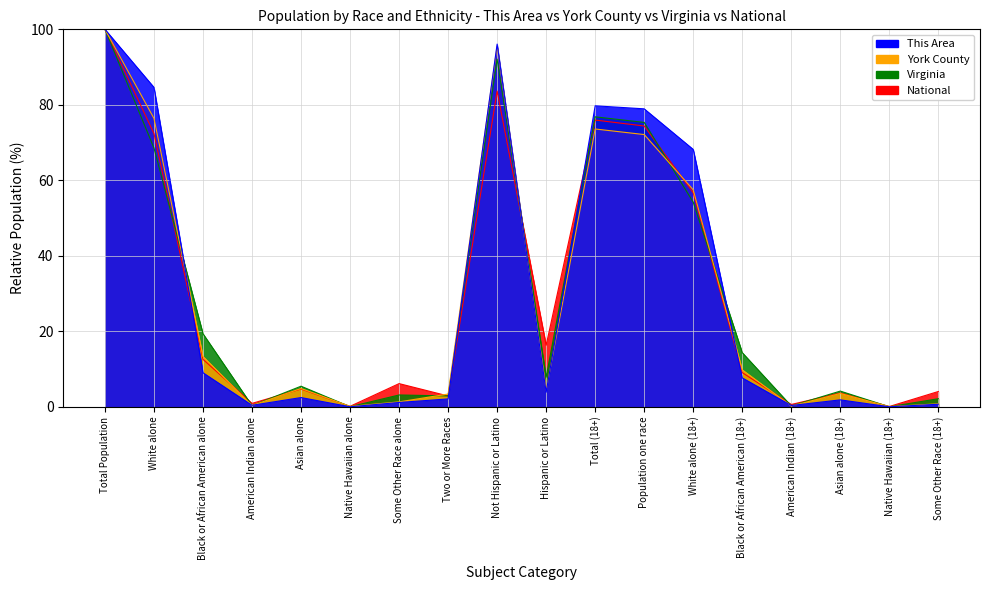

What is the label of the 4th point from the left?

American Indian alone